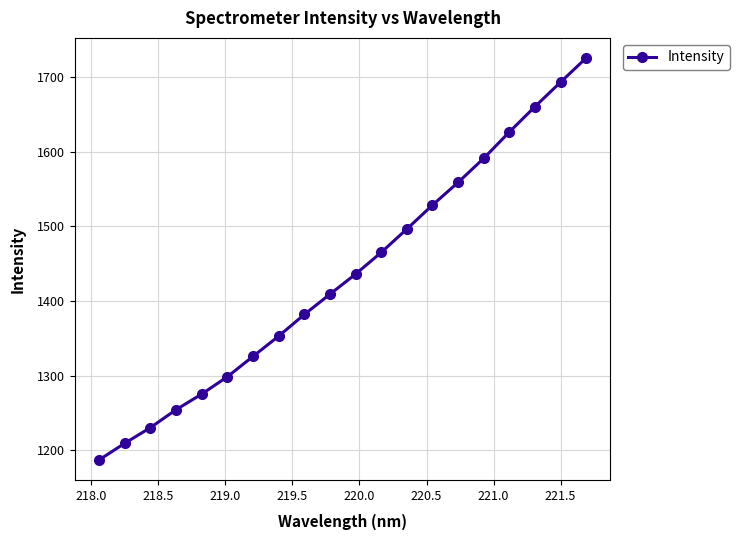

What is the maximum value shown in the chart?

1725.3